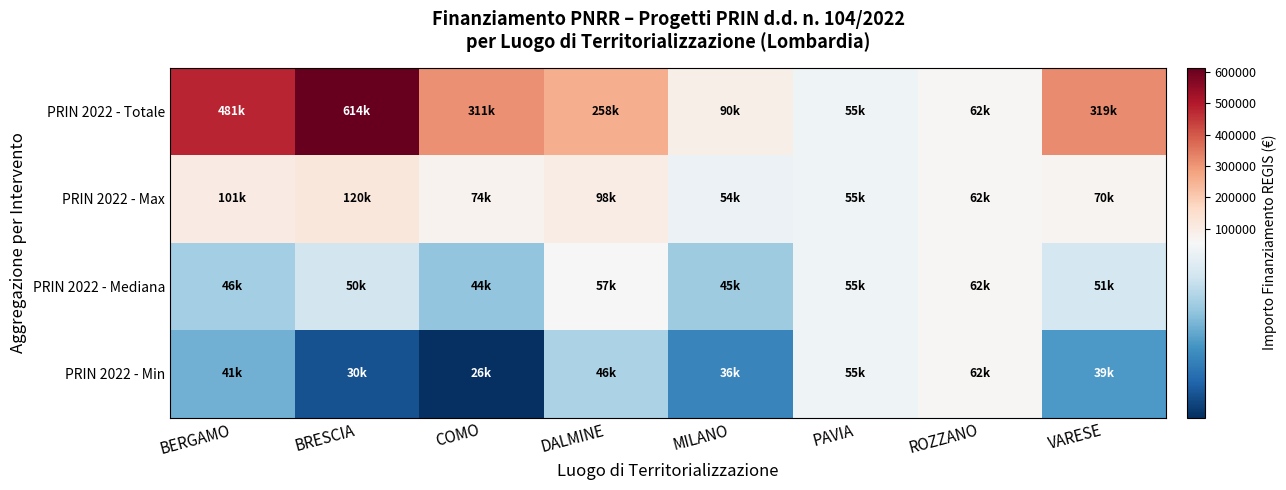

Reading left to right, list all the values displayed in this chart.

PRIN 2022 - Totale: BERGAMO=480788.9	BRESCIA=613576.9	COMO=311137.0	DALMINE=258386.7	MILANO=90268.6	PAVIA=54577.6	ROZZANO=62062.4	VARESE=319070.1
PRIN 2022 - Max: BERGAMO=100847.1	BRESCIA=119783.4	COMO=73636.1	DALMINE=97812.0	MILANO=54144.9	PAVIA=54577.6	ROZZANO=62062.4	VARESE=70077.9
PRIN 2022 - Mediana: BERGAMO=45645.6	BRESCIA=50231.3	COMO=44036.1	DALMINE=57094.1	MILANO=45134.3	PAVIA=54577.6	ROZZANO=62062.4	VARESE=50551.0
PRIN 2022 - Min: BERGAMO=41496.0	BRESCIA=29640.7	COMO=25842.4	DALMINE=46386.6	MILANO=36123.8	PAVIA=54577.6	ROZZANO=62062.4	VARESE=38513.5